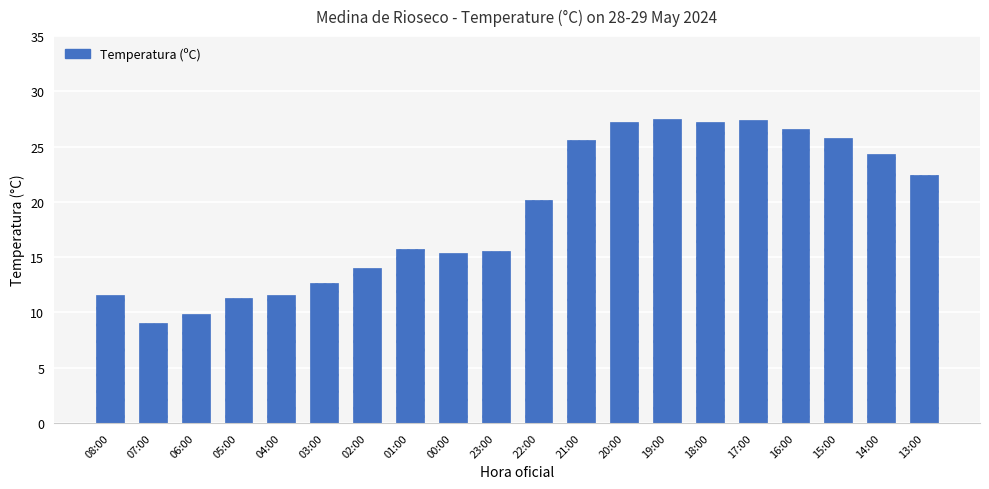

Are the bars grouped side by side (vs. stacked)?

No